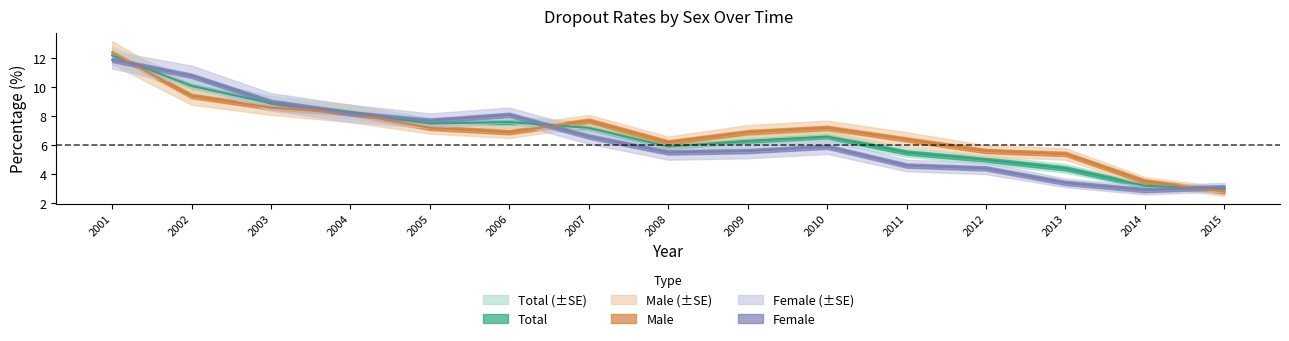

What value does the Total series have at 2003?

8.9